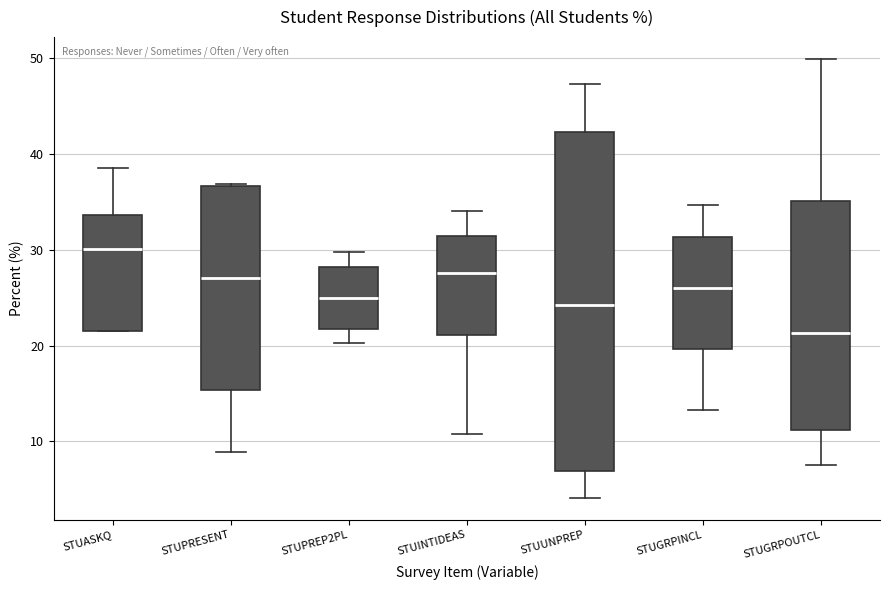

Reading left to right, transcribe this box plot: for each box, give where its median line is, the range the box spans, and where its two whiskers end, as read against the y-axis. The values are not printed on the chart, so give them approximately, as read against the axis.

STUASKQ: median 30, box 22 to 34, whiskers 22 to 39
STUPRESENT: median 27, box 15 to 37, whiskers 9 to 37
STUPREP2PL: median 25, box 22 to 28, whiskers 20 to 30
STUINTIDEAS: median 28, box 21 to 31, whiskers 11 to 34
STUUNPREP: median 24, box 7 to 42, whiskers 4 to 47
STUGRPINCL: median 26, box 20 to 31, whiskers 13 to 35
STUGRPOUTCL: median 21, box 11 to 35, whiskers 8 to 50